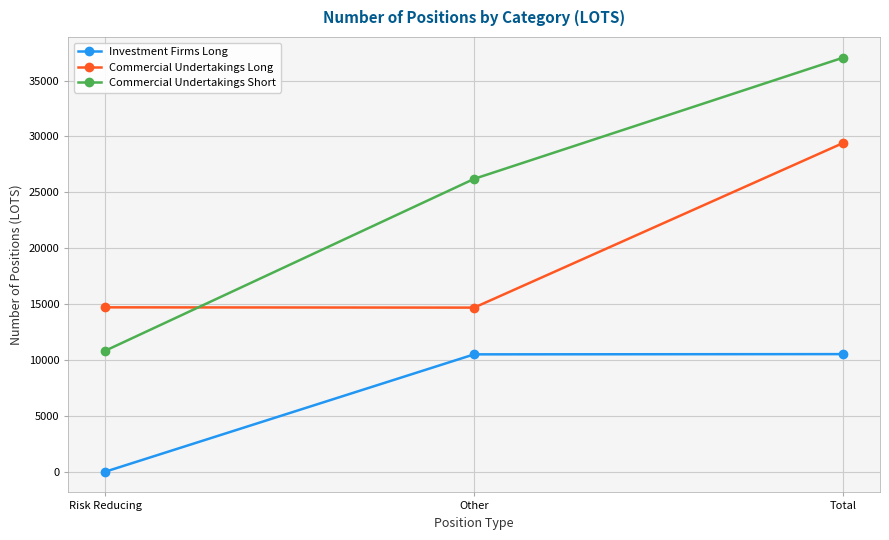

What position from the right is Other?

2